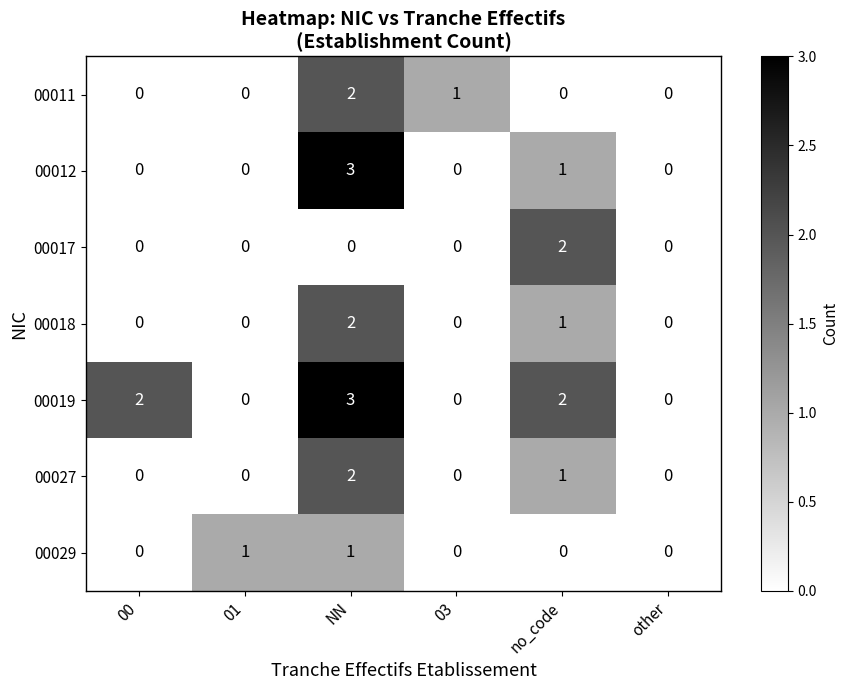

Which series has the largest total across all categories?

00019